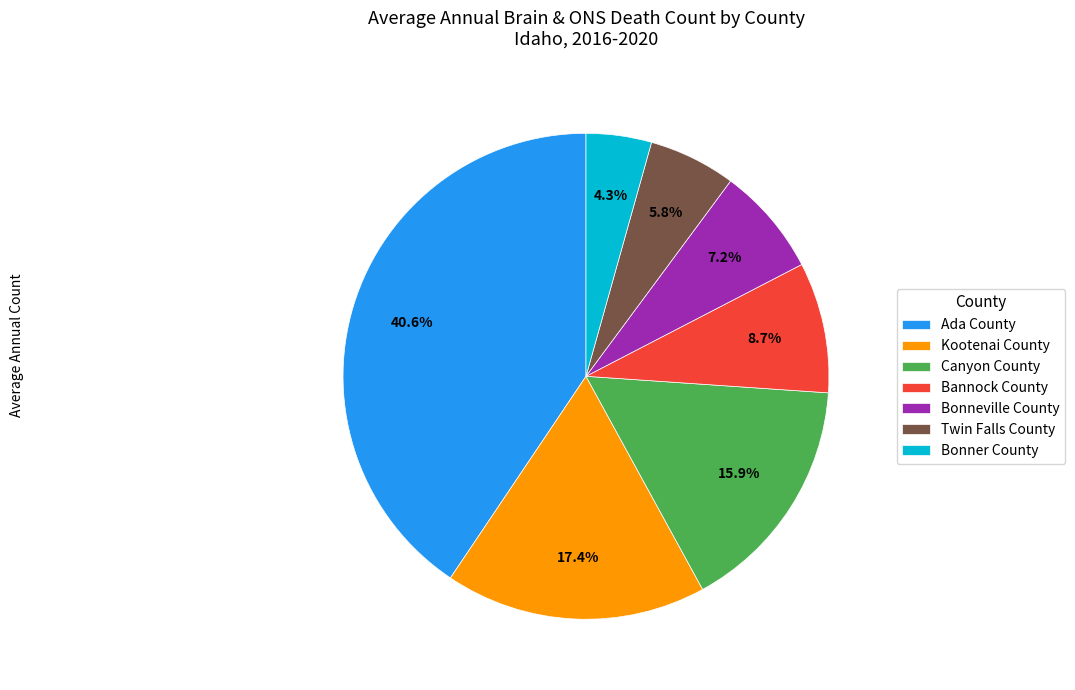

Combined, do Bonneville County and Bonner County account for over 50%?

No